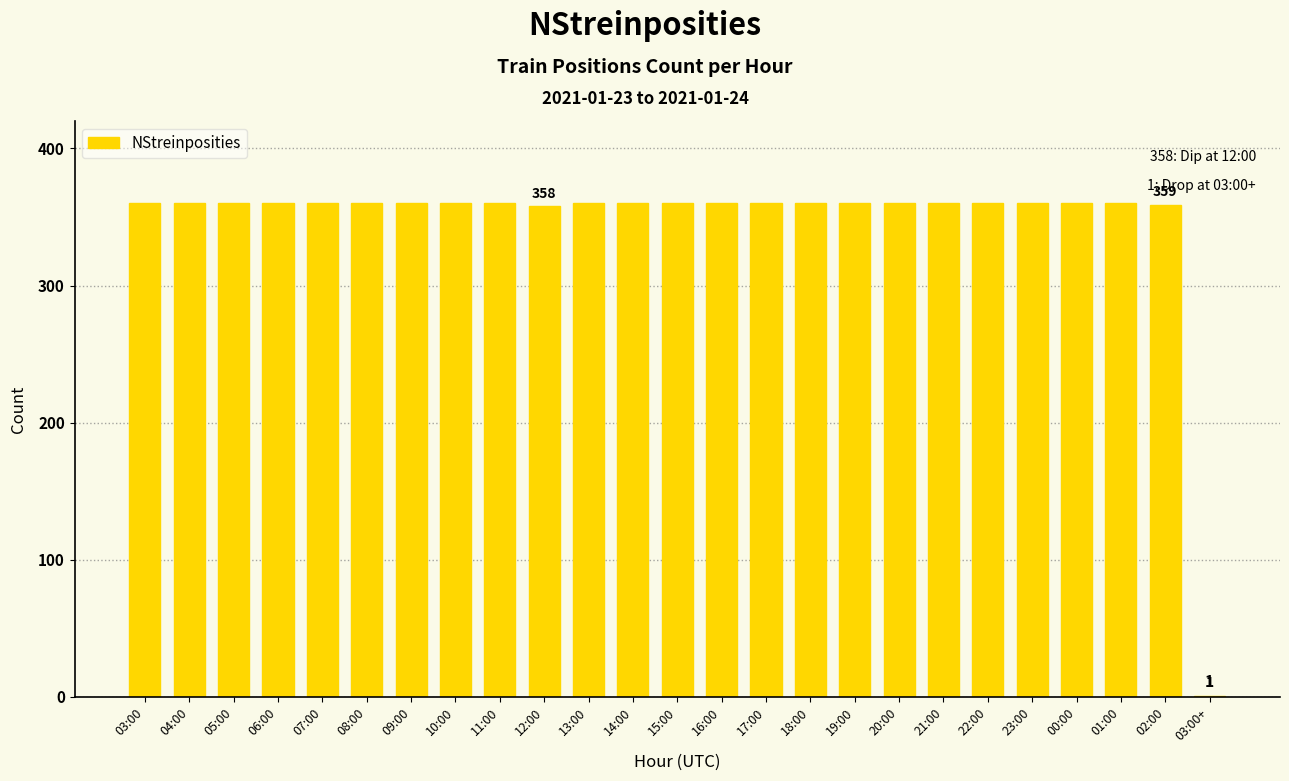

What is the change in value from 05:00 to 03:00+?

-359